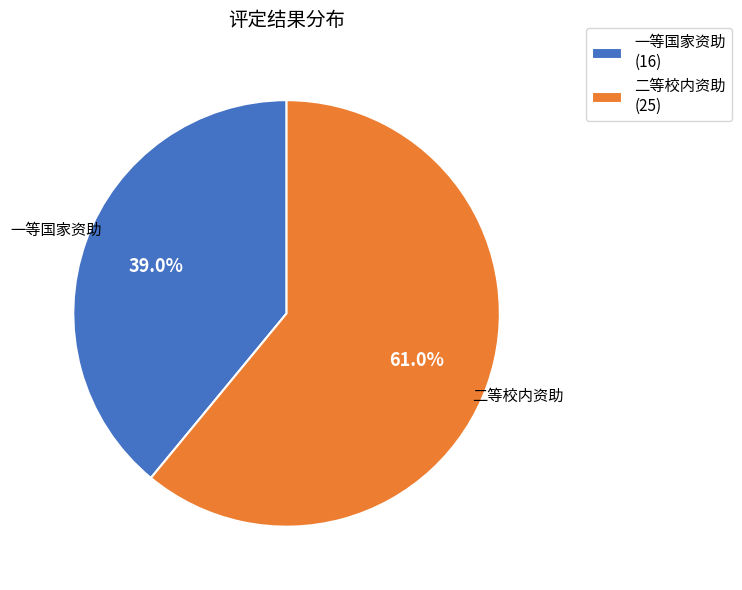

Does any single category account for the majority?

Yes